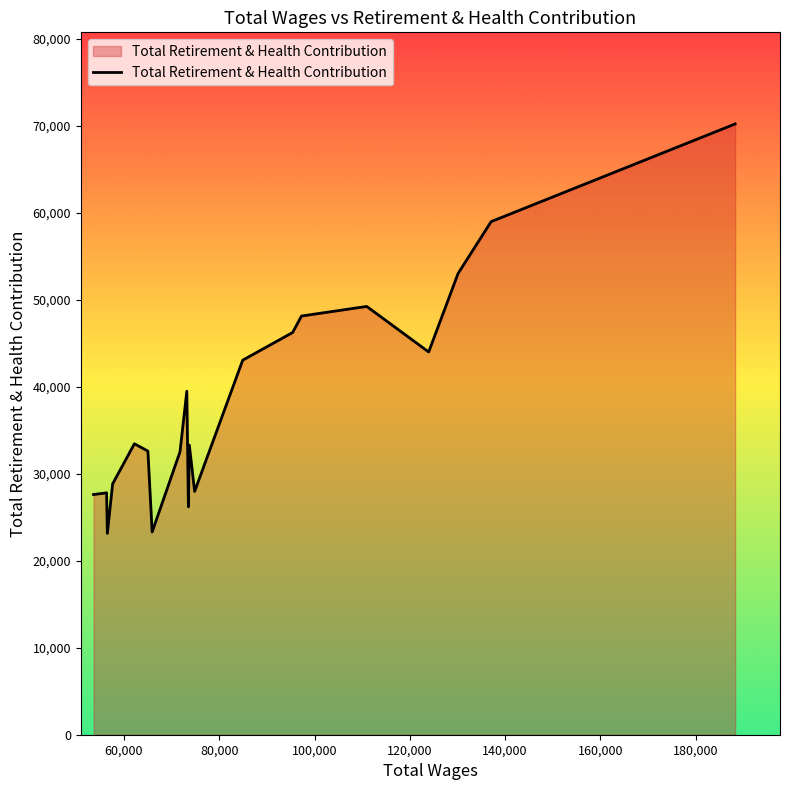

What is the greatest value displayed?

70182